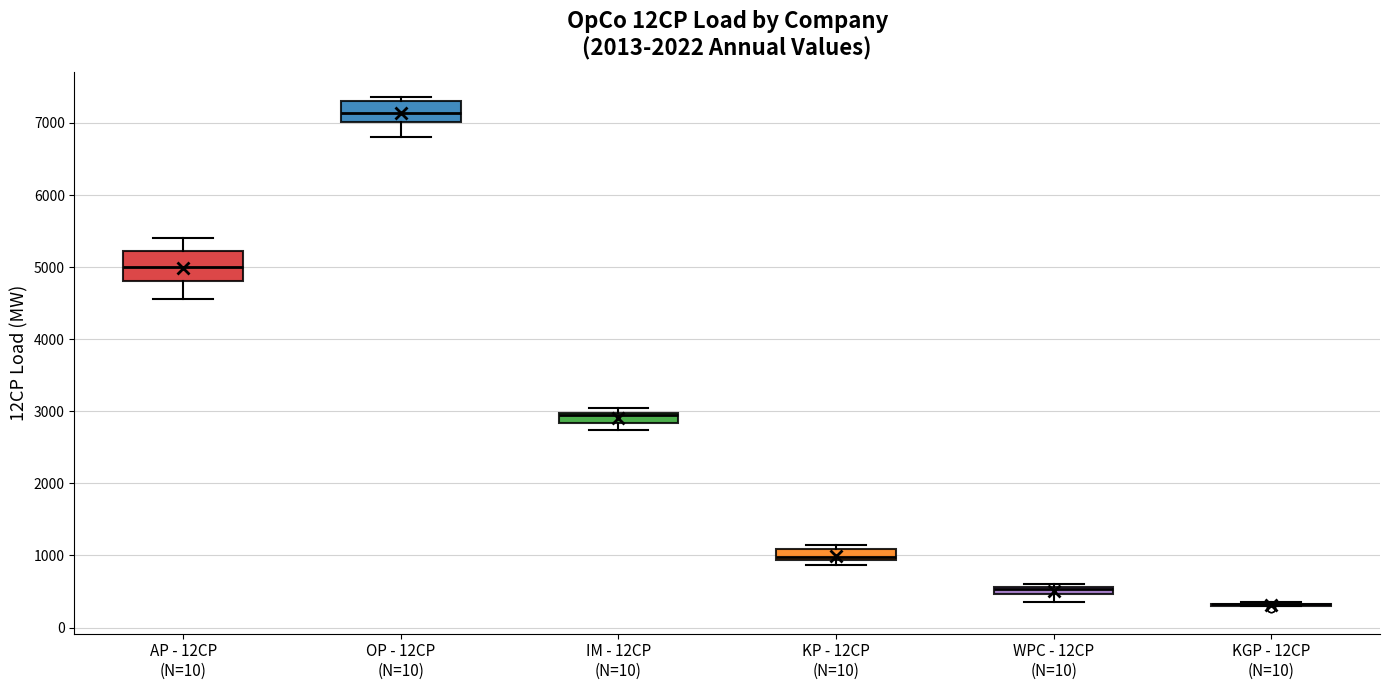

Where is the lower edge of the box for WPC - 12CP (N=10) on the y-axis? The values are not printed on the chart, so give them approximately, as read against the axis.

500